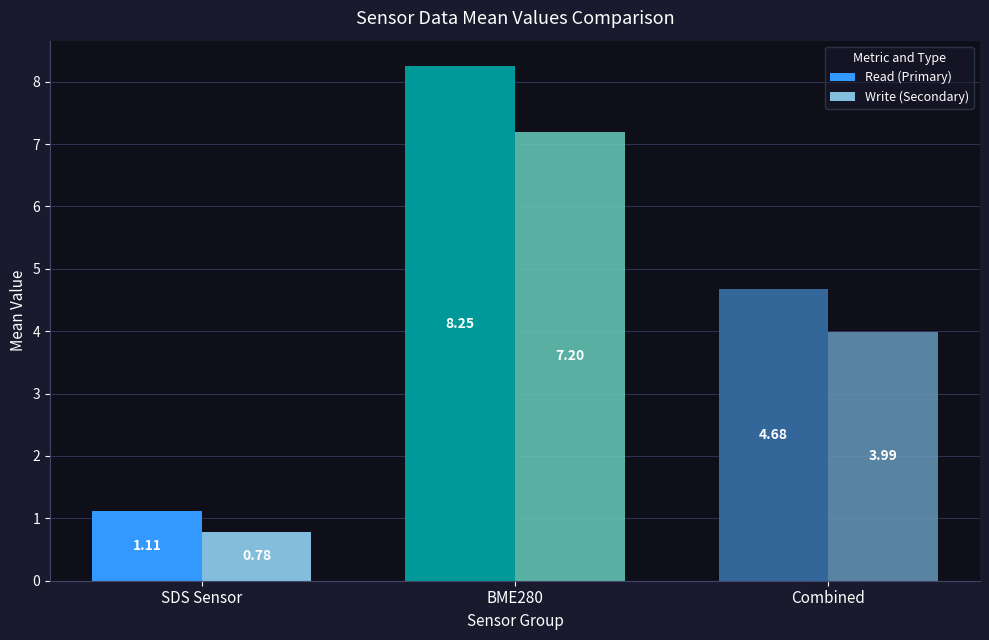

How many distinct data groups are displayed?

2